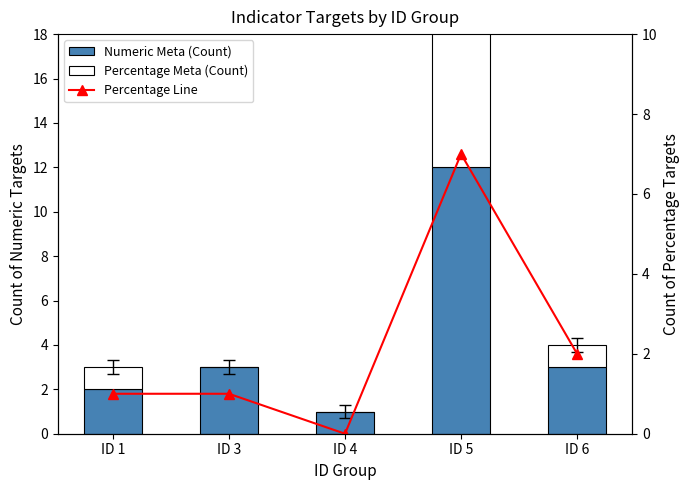

At ID 4, list the series in order from largest to smallest.

Numeric Meta (Count), Percentage Meta (Count), Percentage Meta (Count) Line